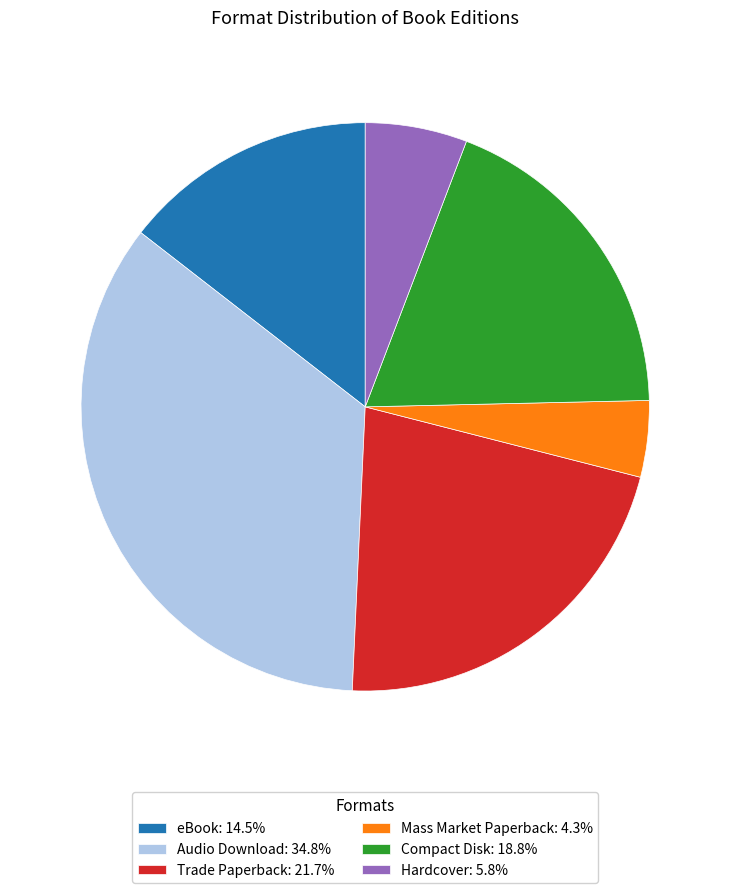

Is eBook: 14.5% the majority of the pie?

No